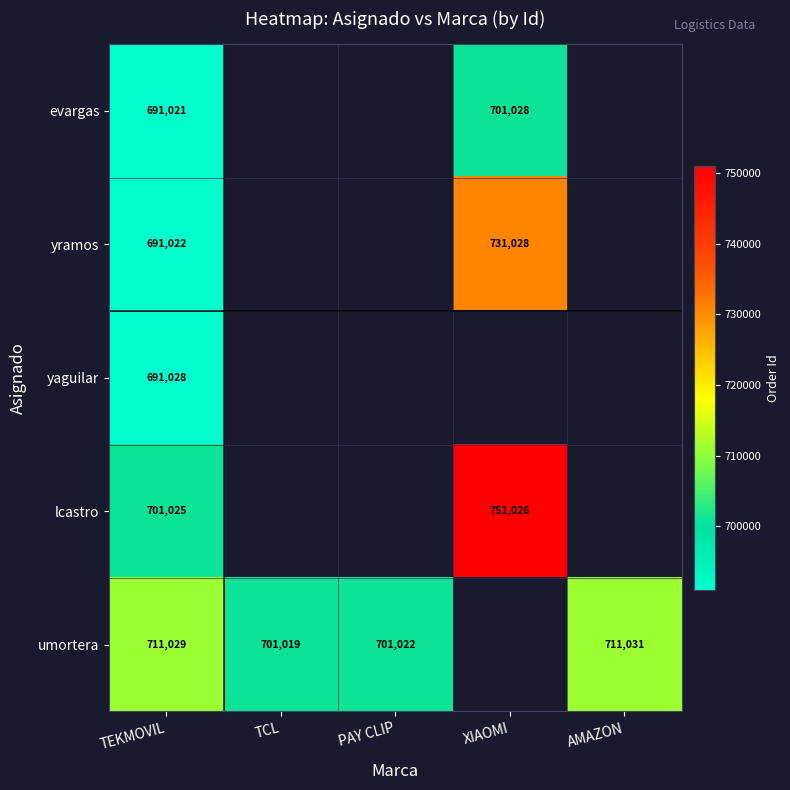

True or false: yramos has a value of 731028 at XIAOMI.

True